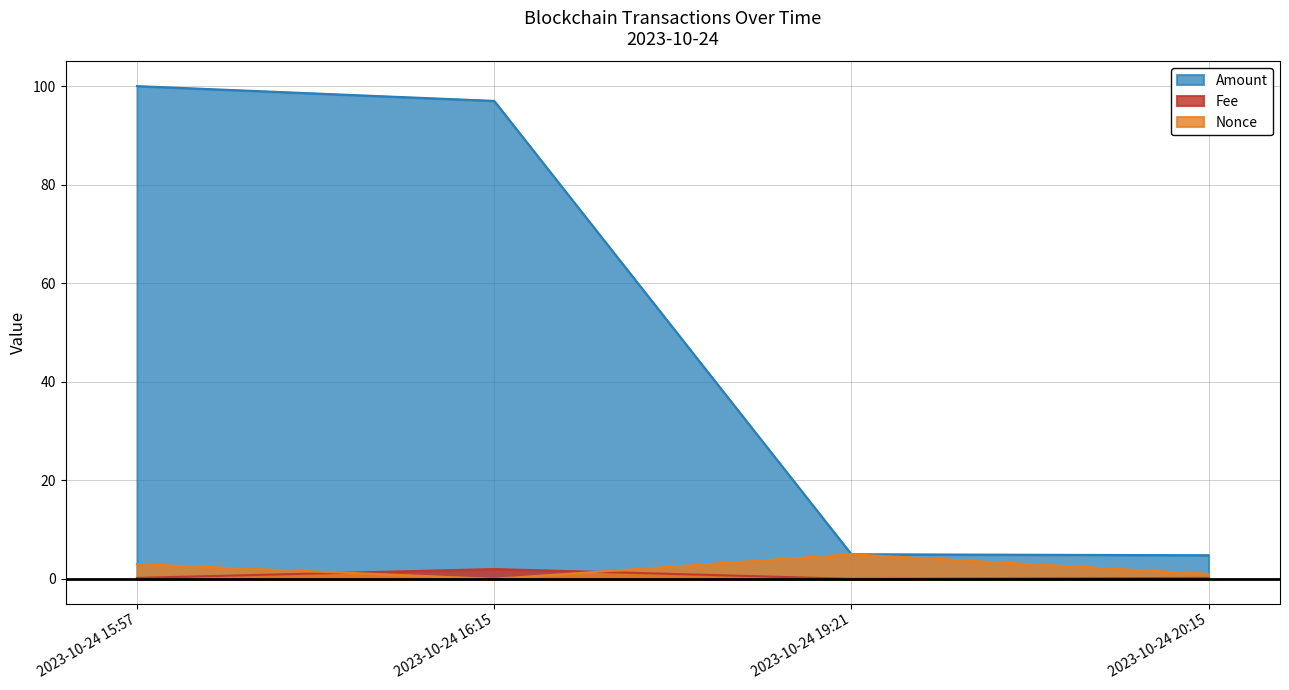

Reading right to left, extract all data points from this chart.

Fee: 2023-10-24 20:15=0.2	2023-10-24 19:21=0.0	2023-10-24 16:15=2.0	2023-10-24 15:57=0.2
Amount: 2023-10-24 20:15=4.8	2023-10-24 19:21=5.0	2023-10-24 16:15=97.0	2023-10-24 15:57=100.0
Nonce: 2023-10-24 20:15=1.0	2023-10-24 19:21=5.0	2023-10-24 16:15=0.0	2023-10-24 15:57=3.0